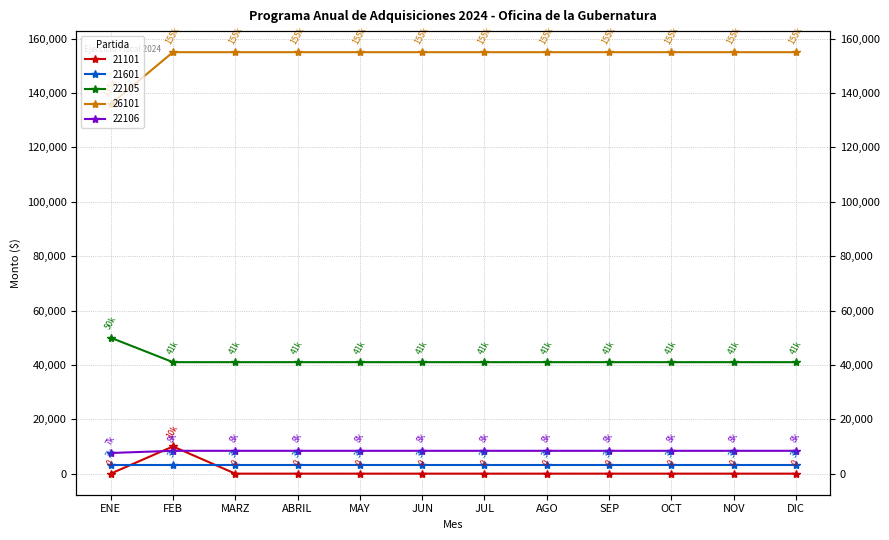

Rank the categories by 22105 value from lowest to highest.

FEB, MARZ, ABRIL, MAY, JUN, JUL, AGO, SEP, OCT, NOV, DIC, ENE